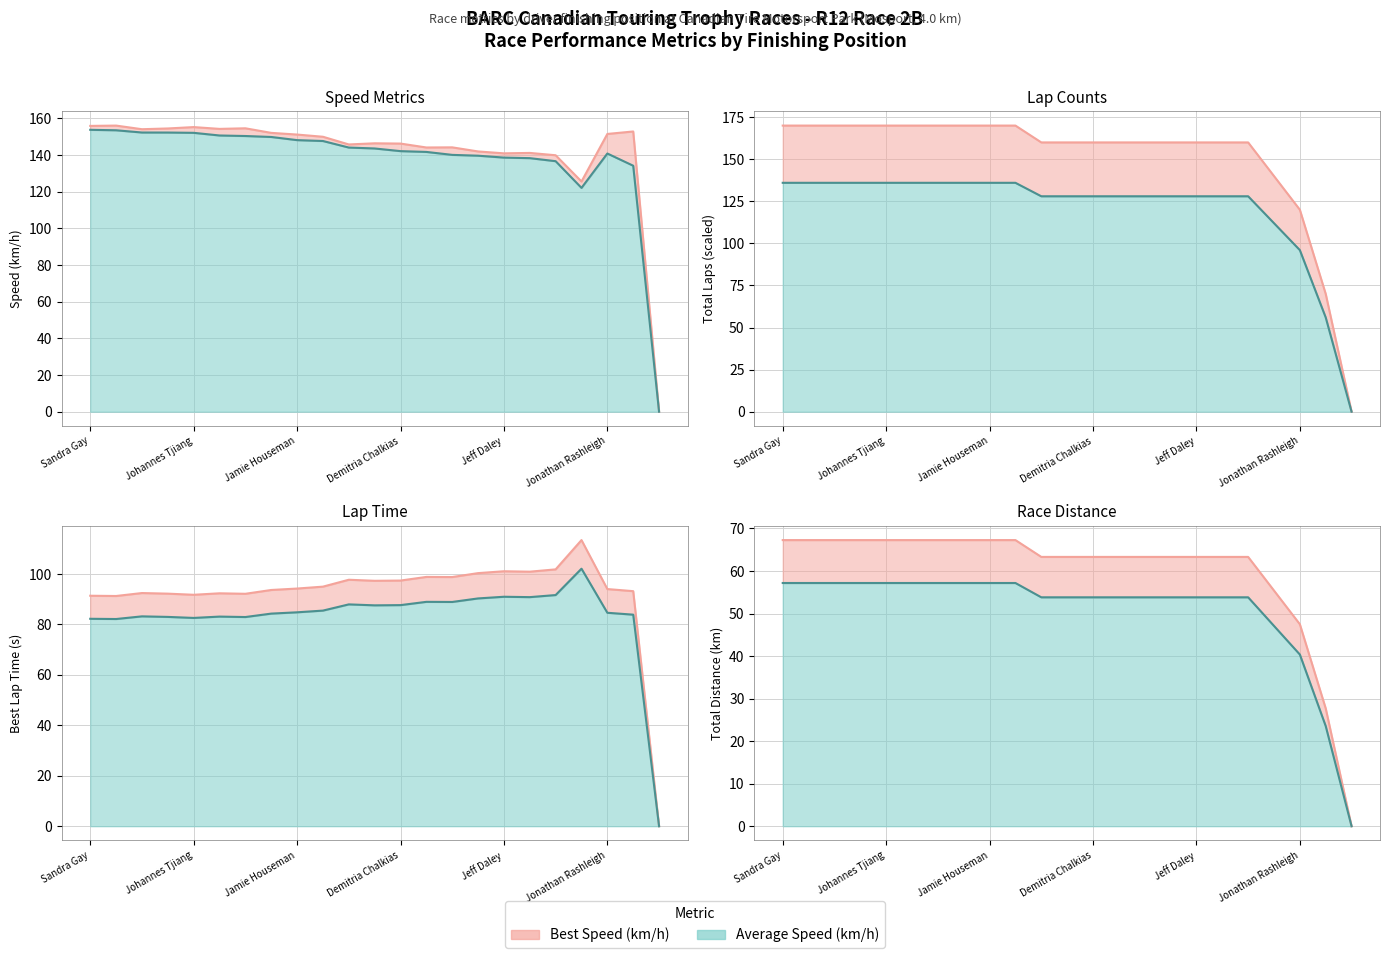

True or false: Total Laps has a value of 111.6 at Bruce Wylie.

False